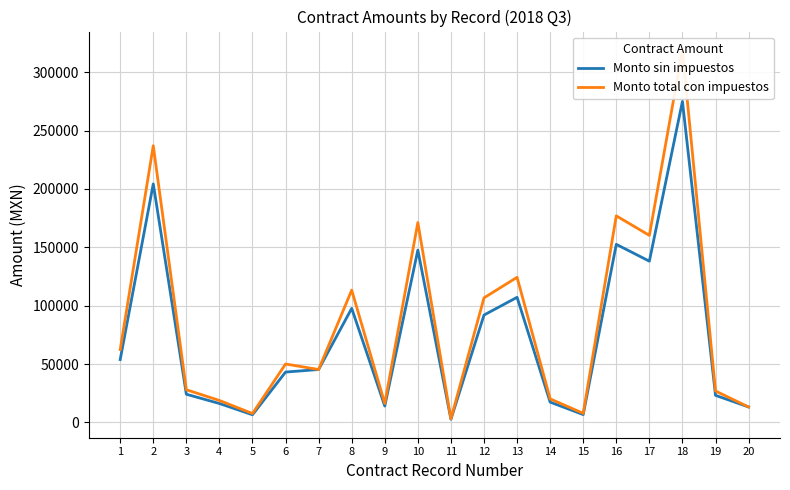

Where does the Monto total con impuestos series first go above 50034?

1